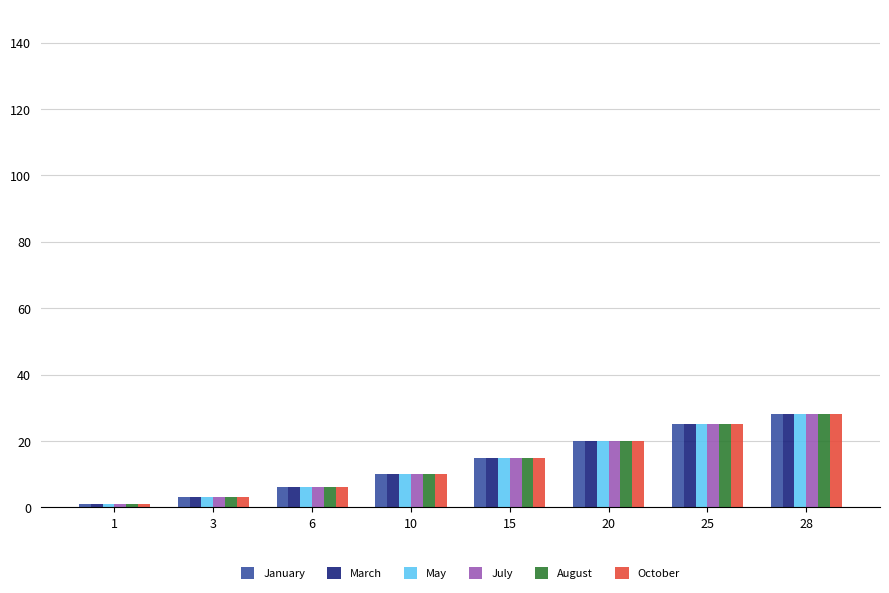

Count the May values in the range 6 to 25.

5